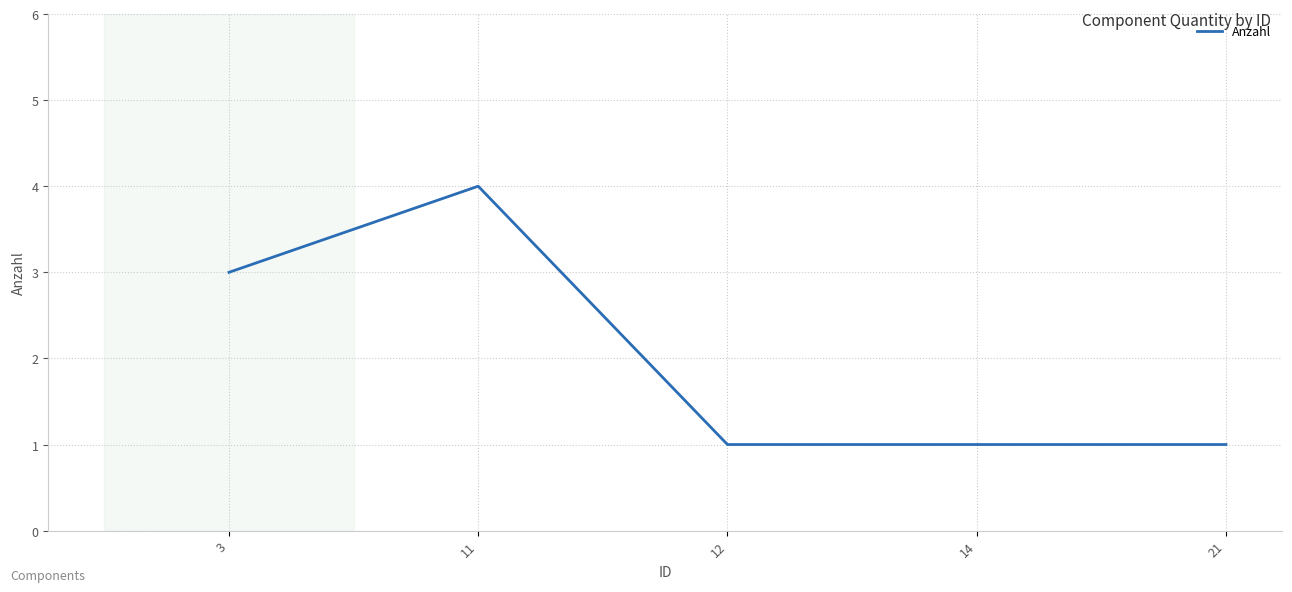

What is the difference between the maximum and minimum values?

3